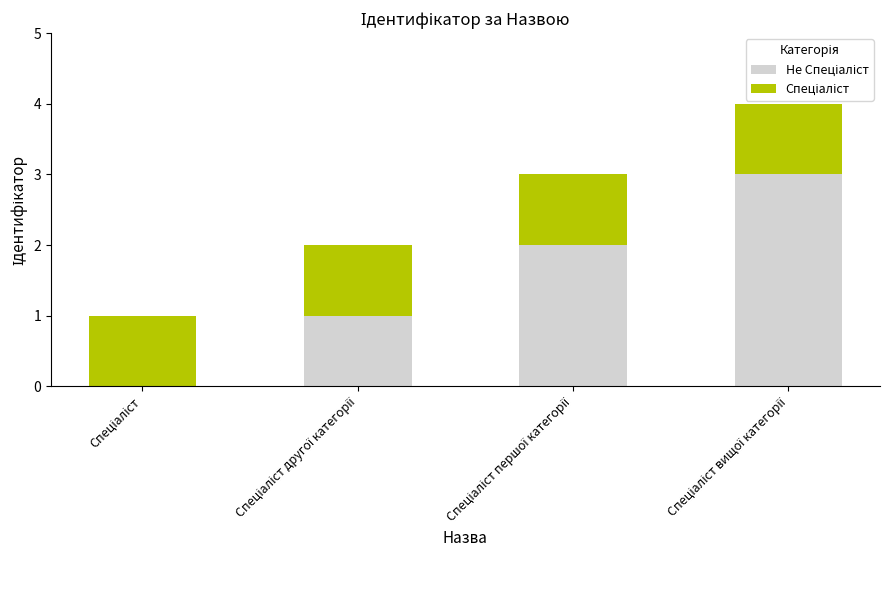

The value of Спеціаліст at Спеціаліст вищої категорії is 1. True or false?

True